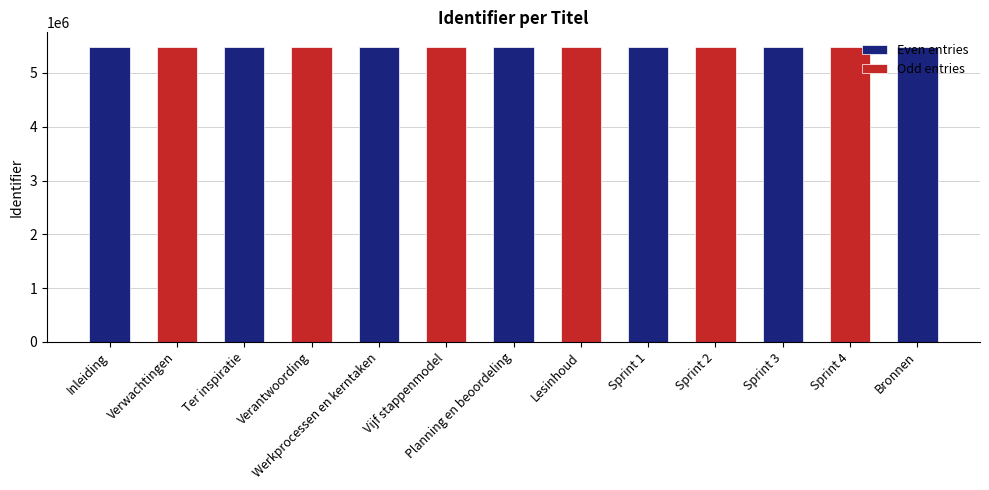

True or false: the data shows 5482190 at Sprint 3.

True